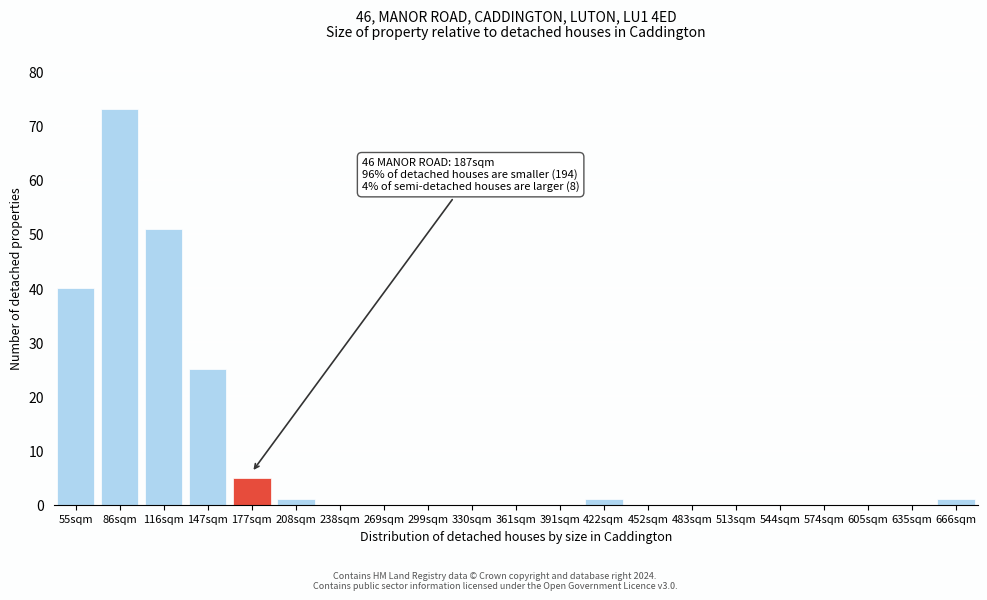

Reading left to right, what are all the values shown in this chart?

55sqm=40	86sqm=73	116sqm=51	147sqm=25	177sqm=5	208sqm=1	238sqm=0	269sqm=0	299sqm=0	330sqm=0	361sqm=0	391sqm=0	422sqm=1	452sqm=0	483sqm=0	513sqm=0	544sqm=0	574sqm=0	605sqm=0	635sqm=0	666sqm=1